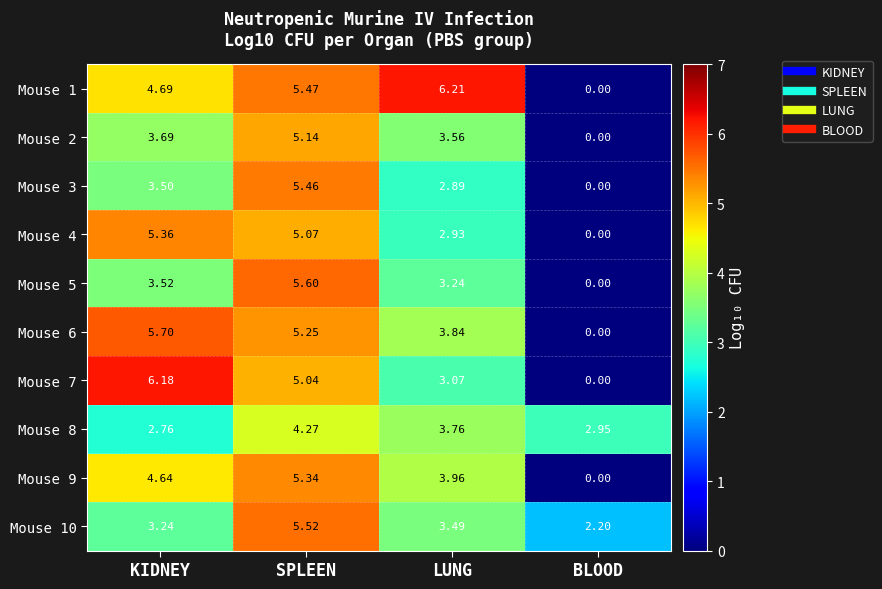

Rank the series at SPLEEN from lowest to highest value.

Mouse 8, Mouse 7, Mouse 4, Mouse 2, Mouse 6, Mouse 9, Mouse 3, Mouse 1, Mouse 10, Mouse 5